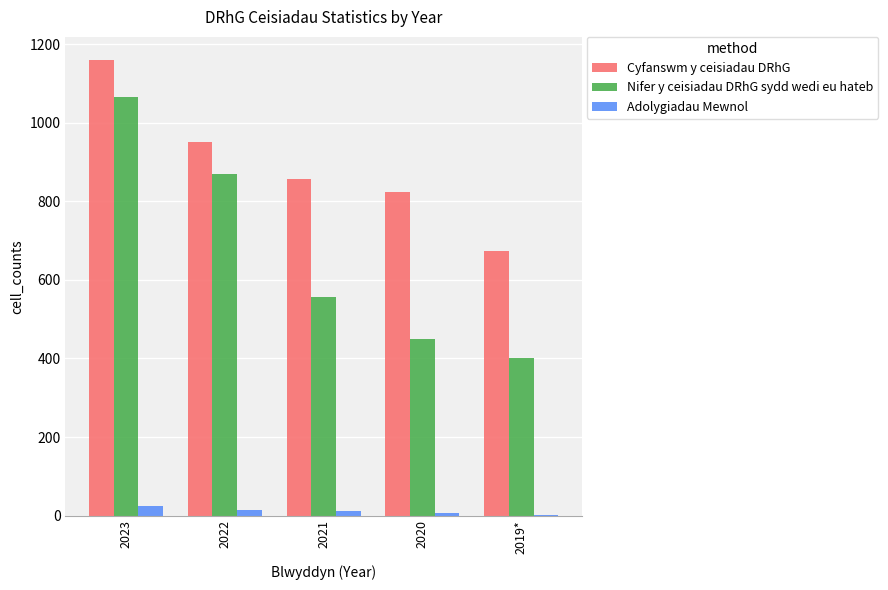

The Adolygiadau Mewnol series shows 2 at 2019*. True or false?

True